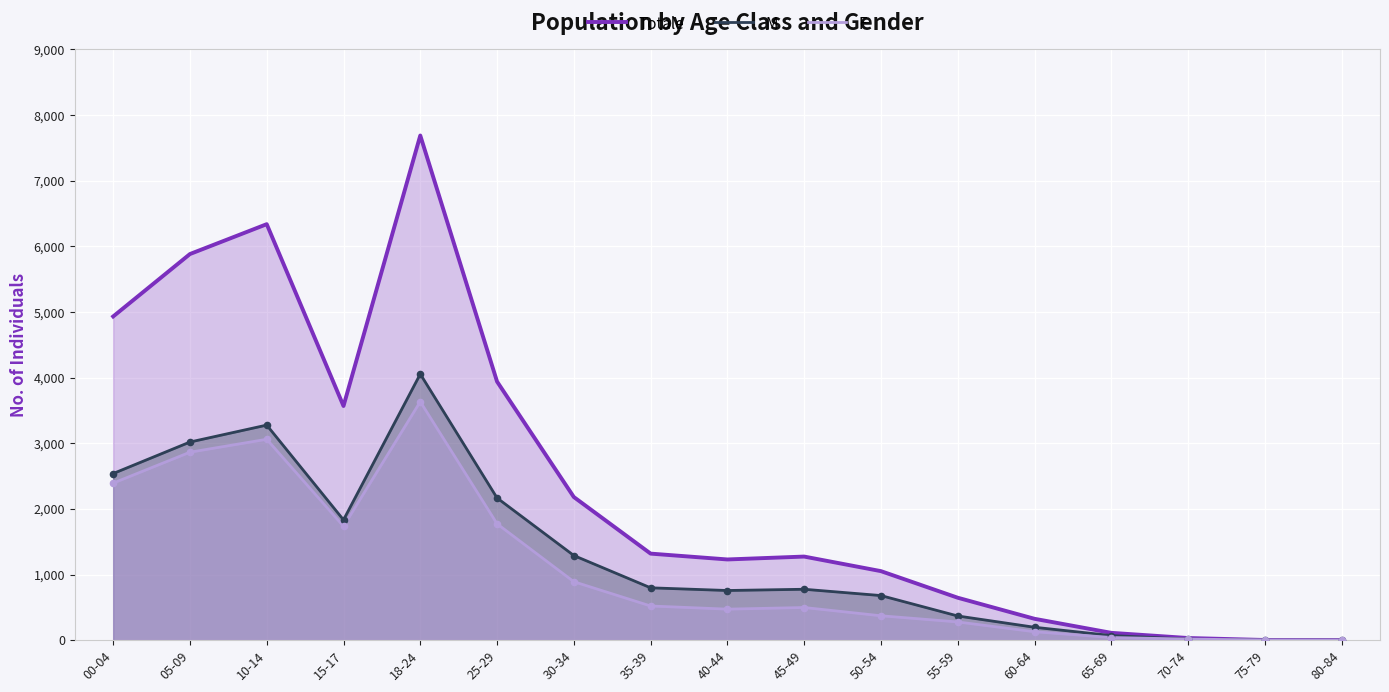

Which series has the widest spread of Y values?

Totale